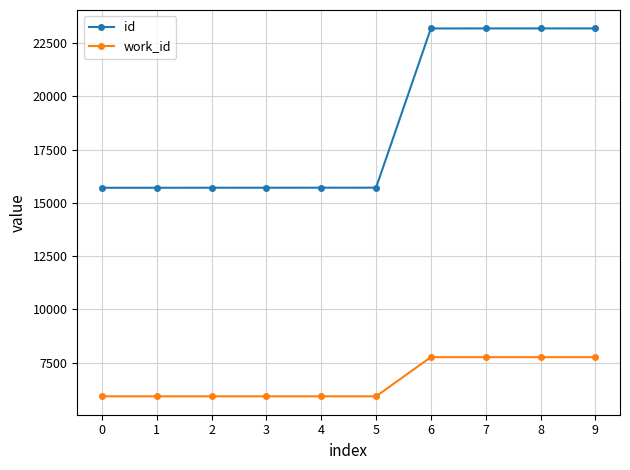

Is it true that work_id equals 3240 at 5?

False